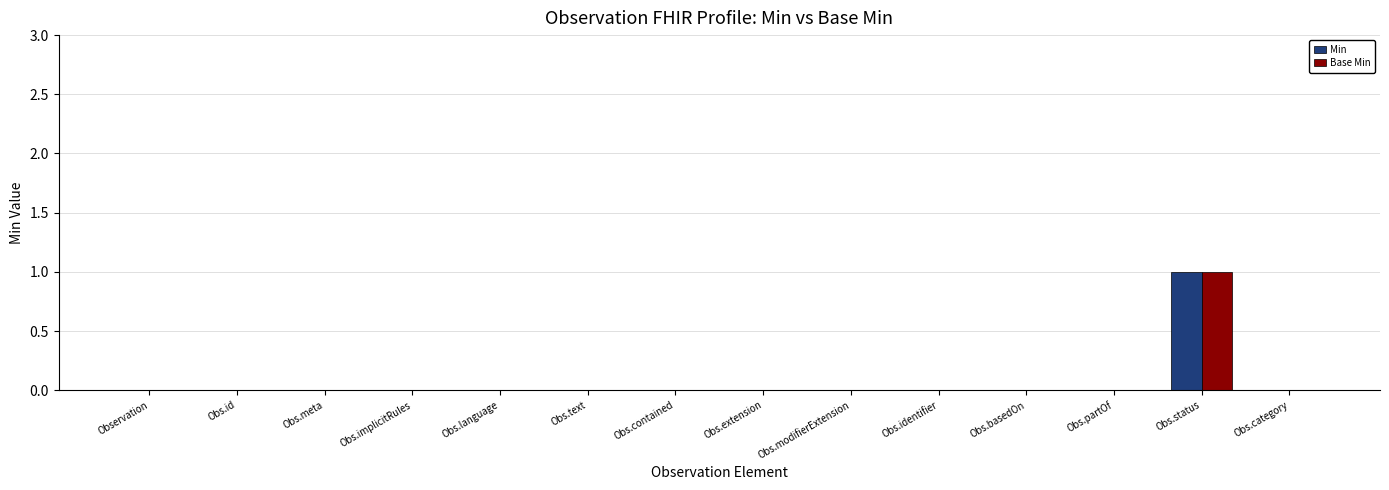

At which category is the sum across all series the highest?

Obs.status